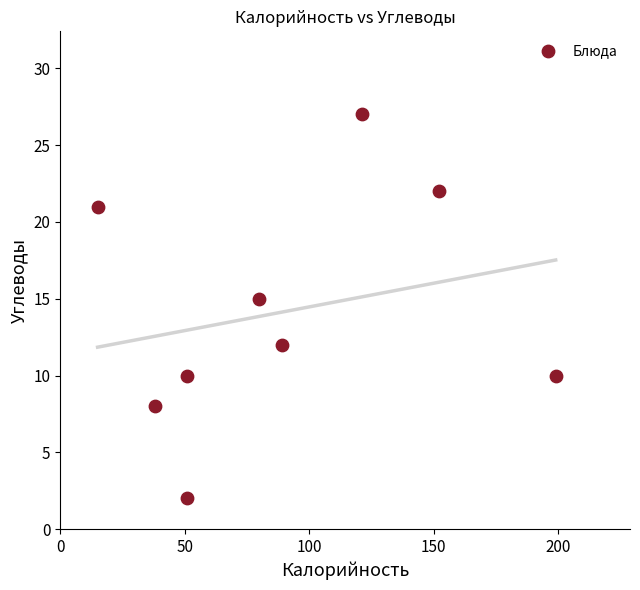

What is the range of Y values (max minus min)?

25